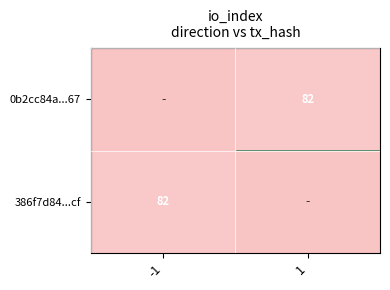

The 0b2cc84a...67 series shows 35 at 1. True or false?

False